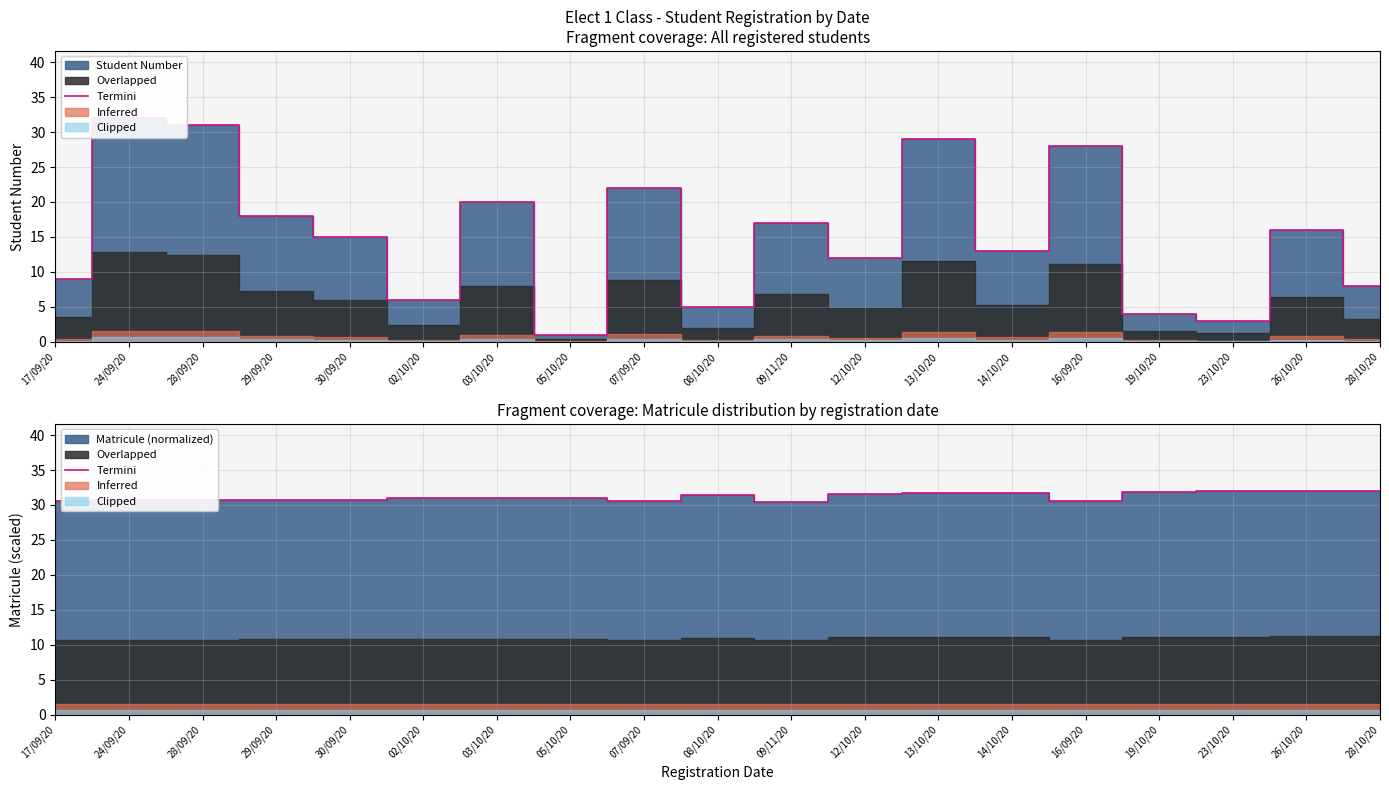

What is the change in value from 28/09/20 to 26/10/20?

+1.3